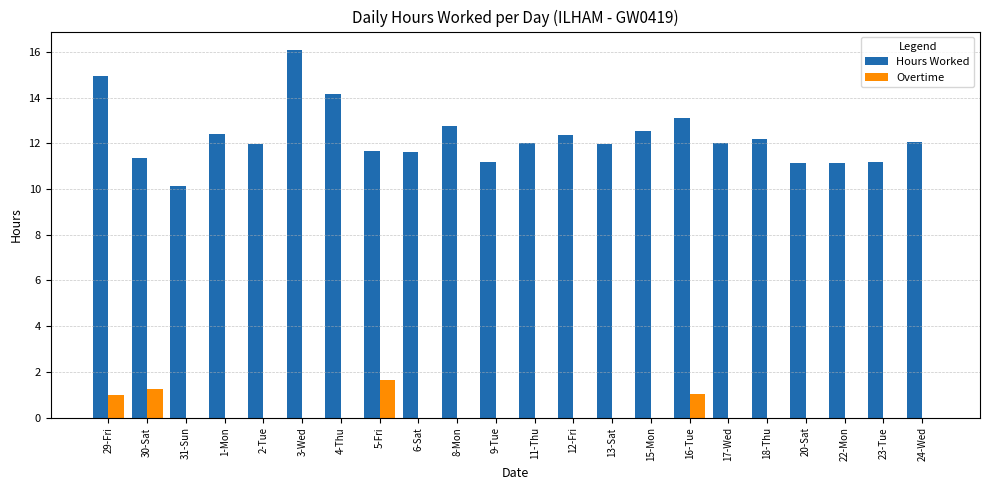

Count the number of categories in the chart.

22